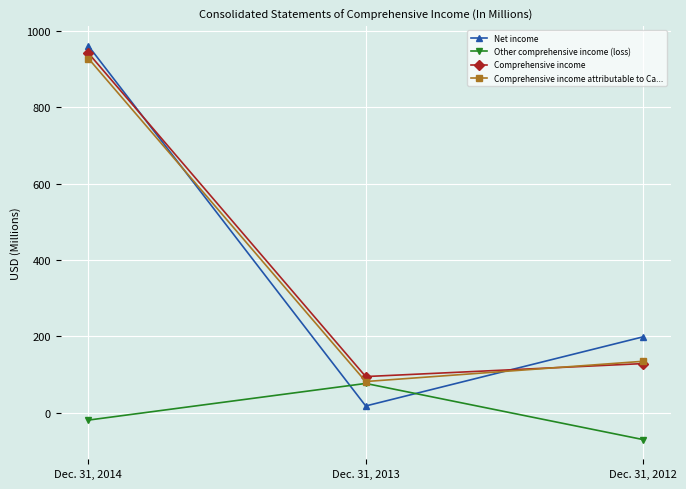

What is the average value of the Other comprehensive income (loss) series?

-4